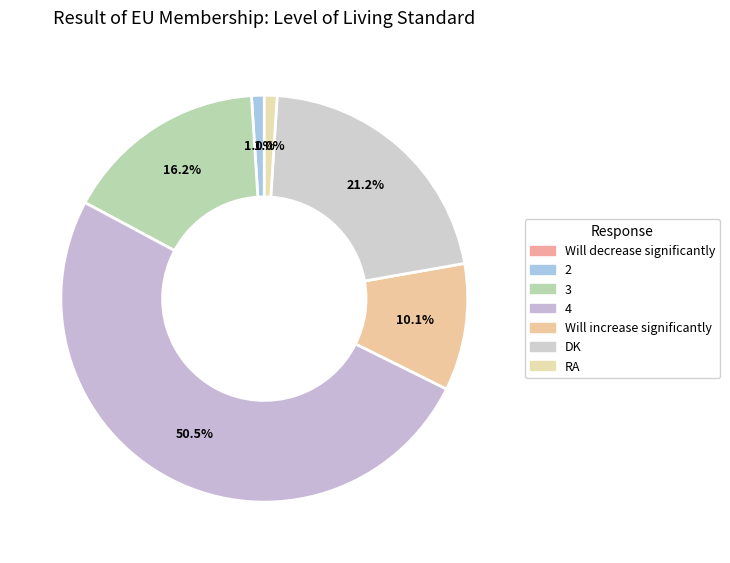

What percentage is the 3 slice, to the nearest percent?

16%